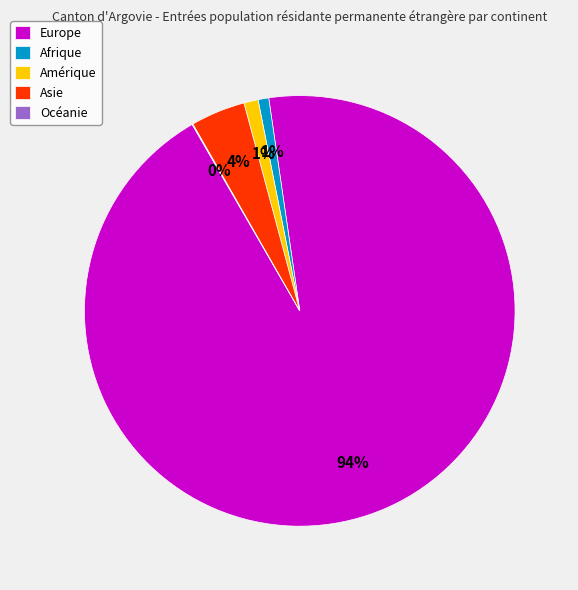

To the nearest percent, what is the difference between the Amérique and Asie slice percentages?

3%